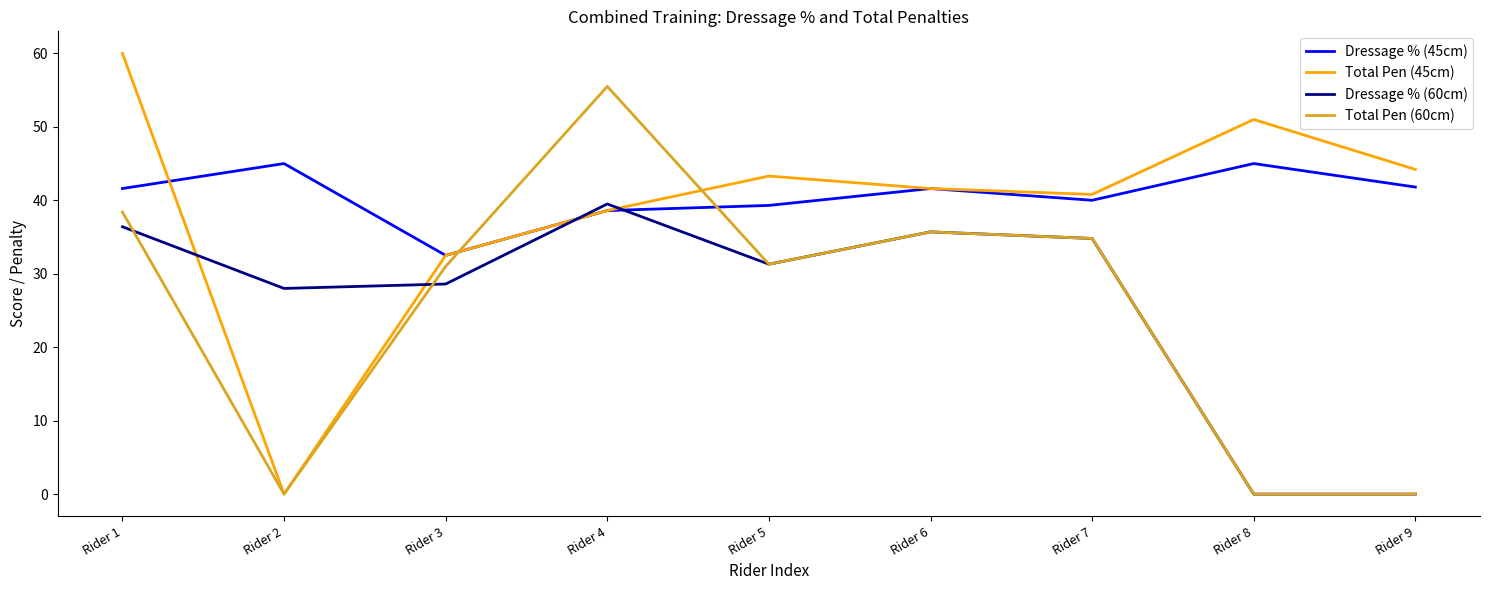

List the series in order of their peak value, highest first.

Total Pen (45cm), Total Pen (60cm), Dressage % (45cm), Dressage % (60cm)